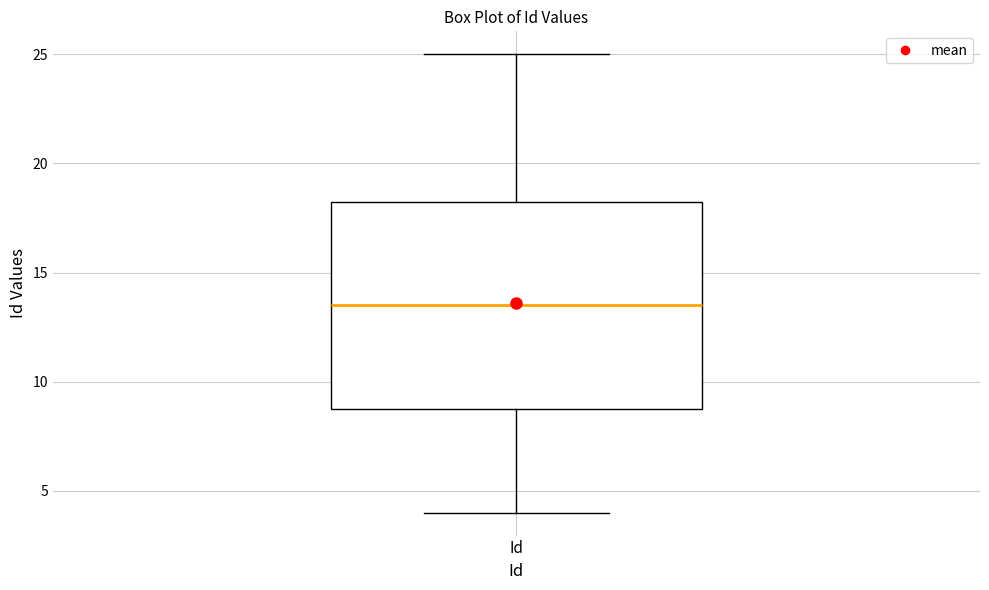

Transcribe this box plot: give where the median line is, the range the box spans, and where the two whiskers end, as read against the y-axis. The values are not printed on the chart, so give them approximately, as read against the axis.

median 13.5, box 9.0 to 18.5, whiskers 4.0 to 25.0